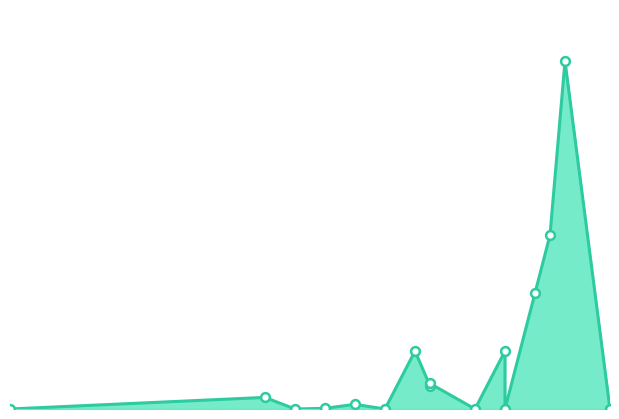

Between 2008 and 1997, which is larger?

2008